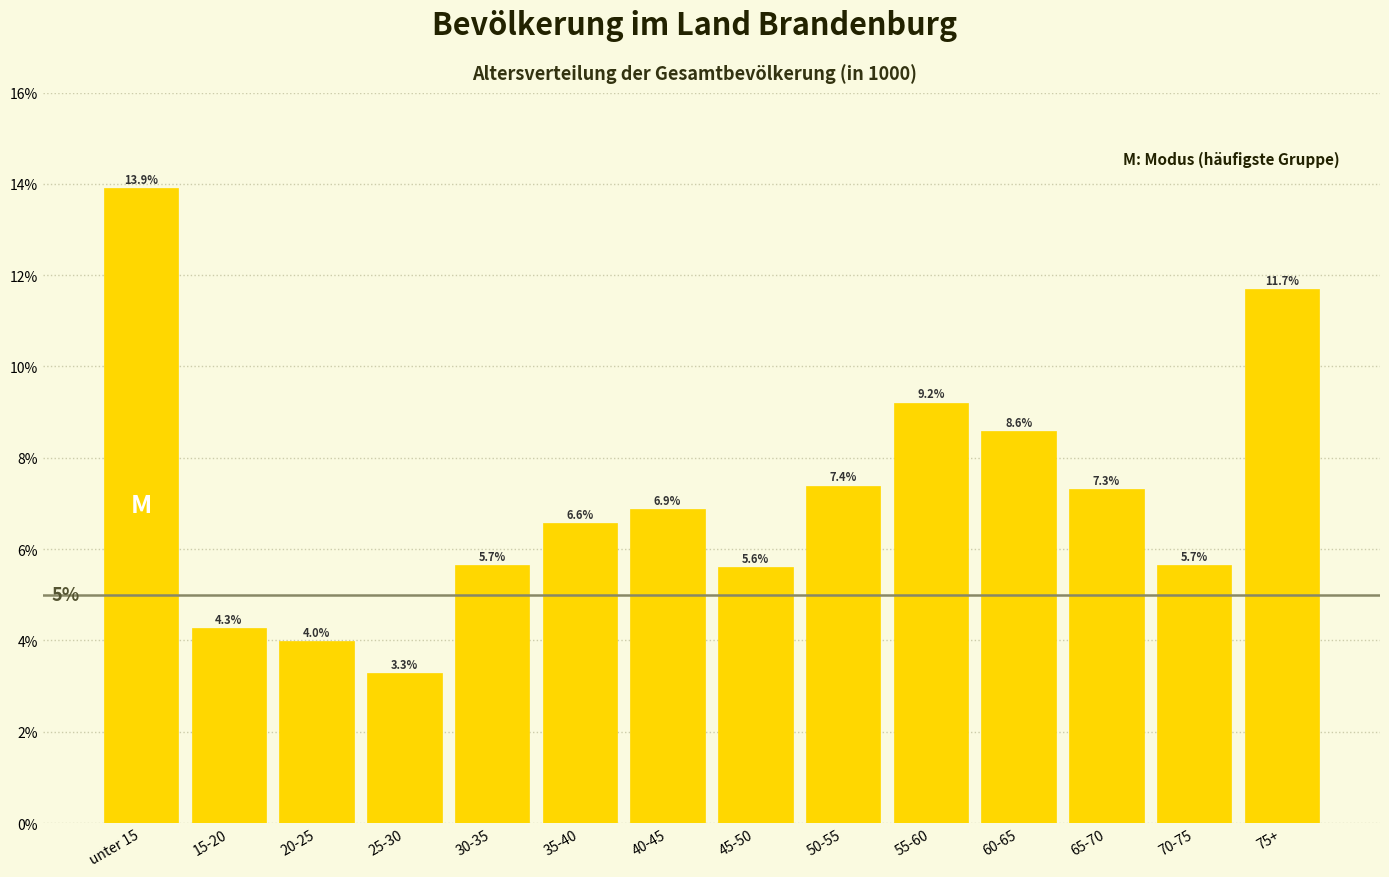

Reading left to right, list all the values displayed in this chart.

unter 15=13.9	15-20=4.3	20-25=4.0	25-30=3.3	30-35=5.7	35-40=6.6	40-45=6.9	45-50=5.6	50-55=7.4	55-60=9.2	60-65=8.6	65-70=7.3	70-75=5.7	75+=11.7